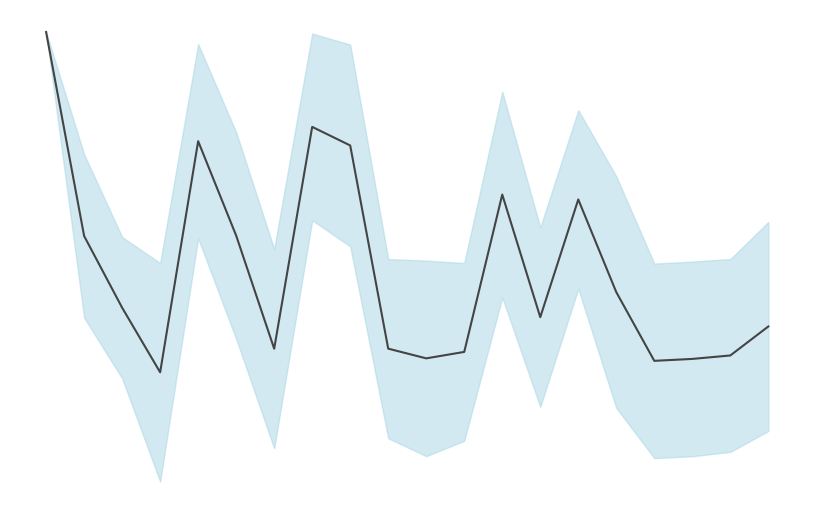

Reading left to right, transcribe all the data shown in this chart.

0=1.0	1=0.1	2=-0.2	3=-0.5	4=0.5	5=0.1	6=-0.4	7=0.6	8=0.5	9=-0.4	10=-0.4	11=-0.4	12=0.3	13=-0.2	14=0.3	15=-0.1	16=-0.4	17=-0.4	18=-0.4	19=-0.3